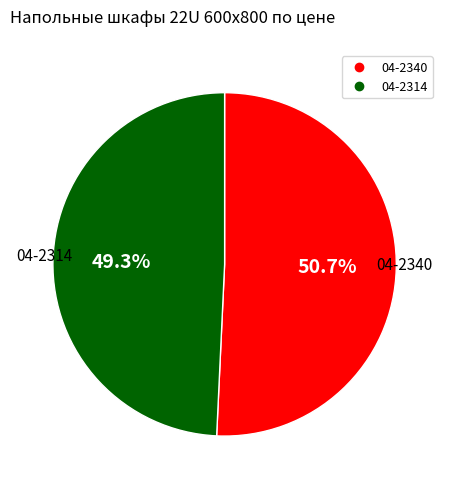

Which category has the biggest portion of the pie?

04-2340